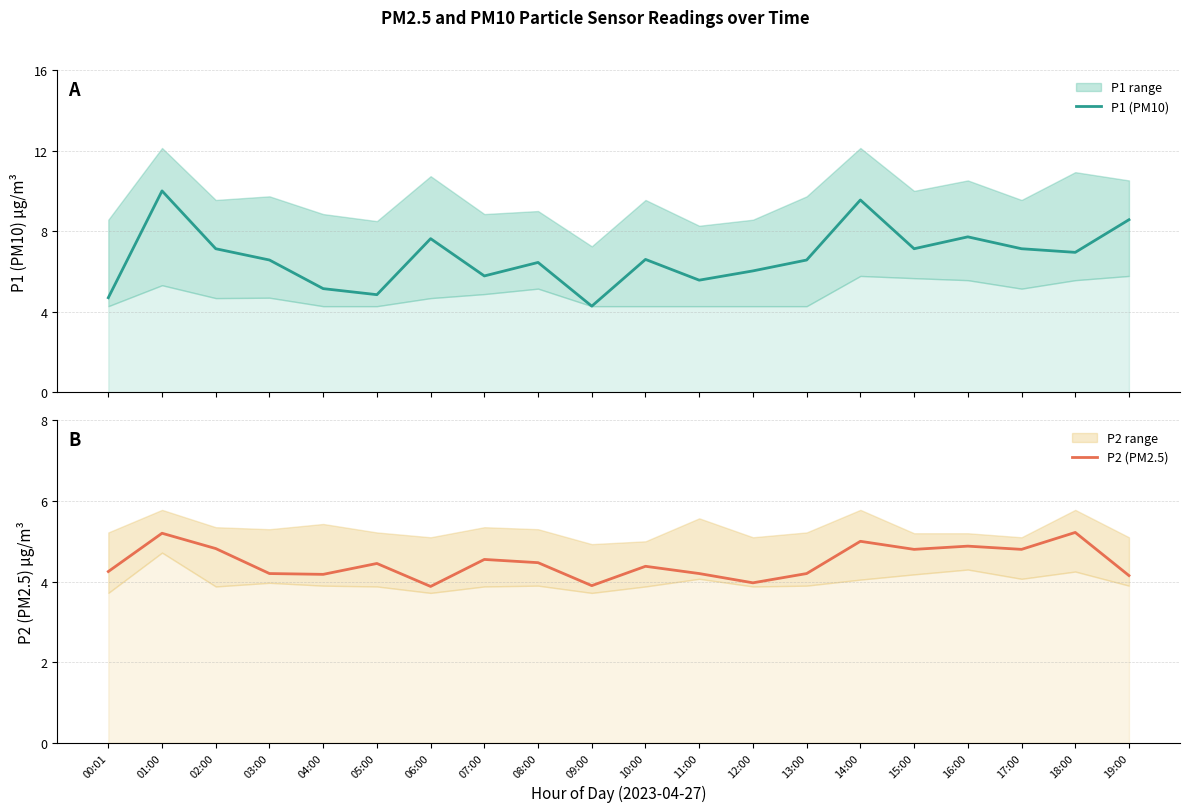

Count the number of categories in the chart.

20